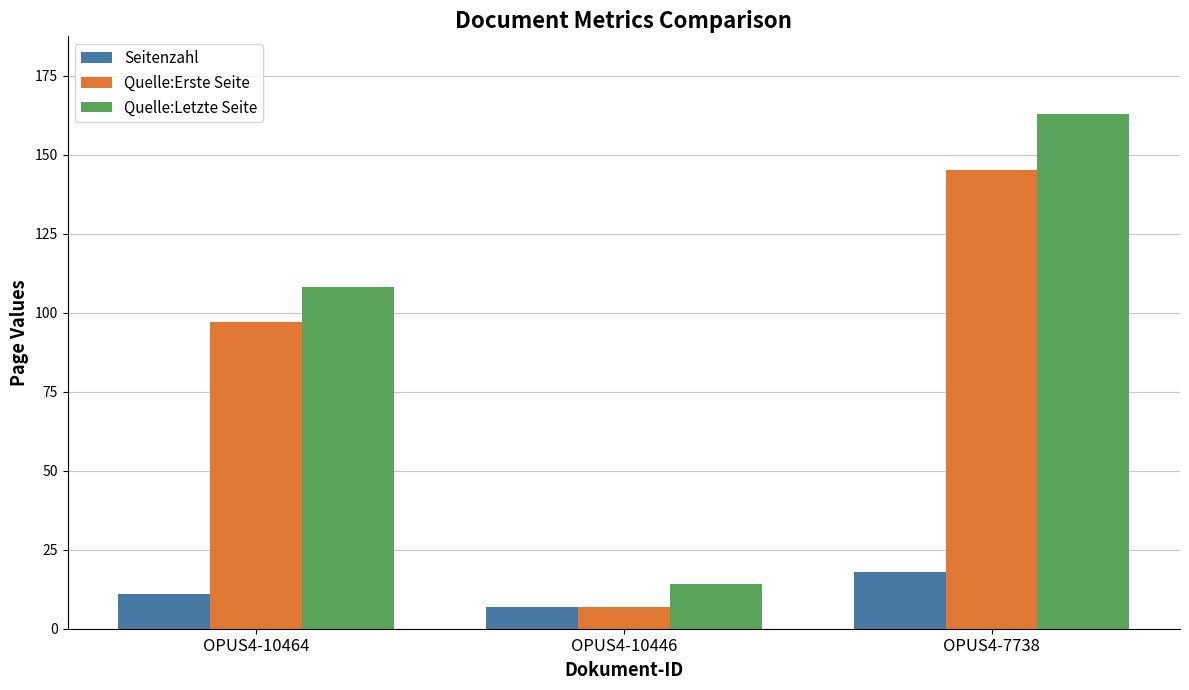

Rank the series by their maximum value, from highest to lowest.

Quelle:Letzte Seite, Quelle:Erste Seite, Seitenzahl